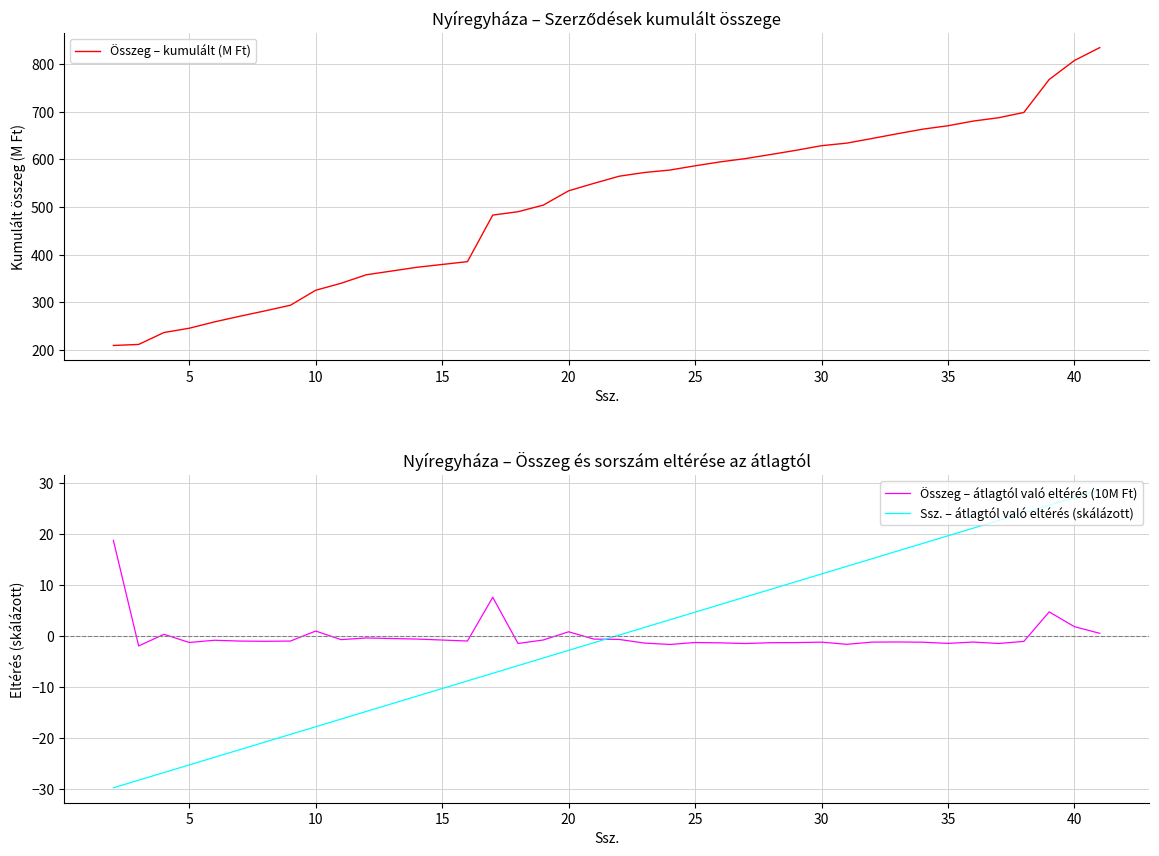

After their last crossing, which series has the higher values: Összeg – átlagtól való eltérés (10M Ft) or Ssz. – átlagtól való eltérés (skálázott)?

Ssz. – átlagtól való eltérés (skálázott)